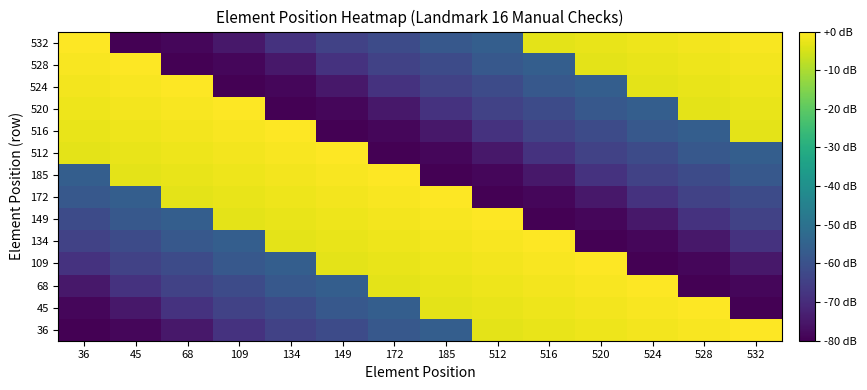

Which series has the largest range (max minus min)?

36